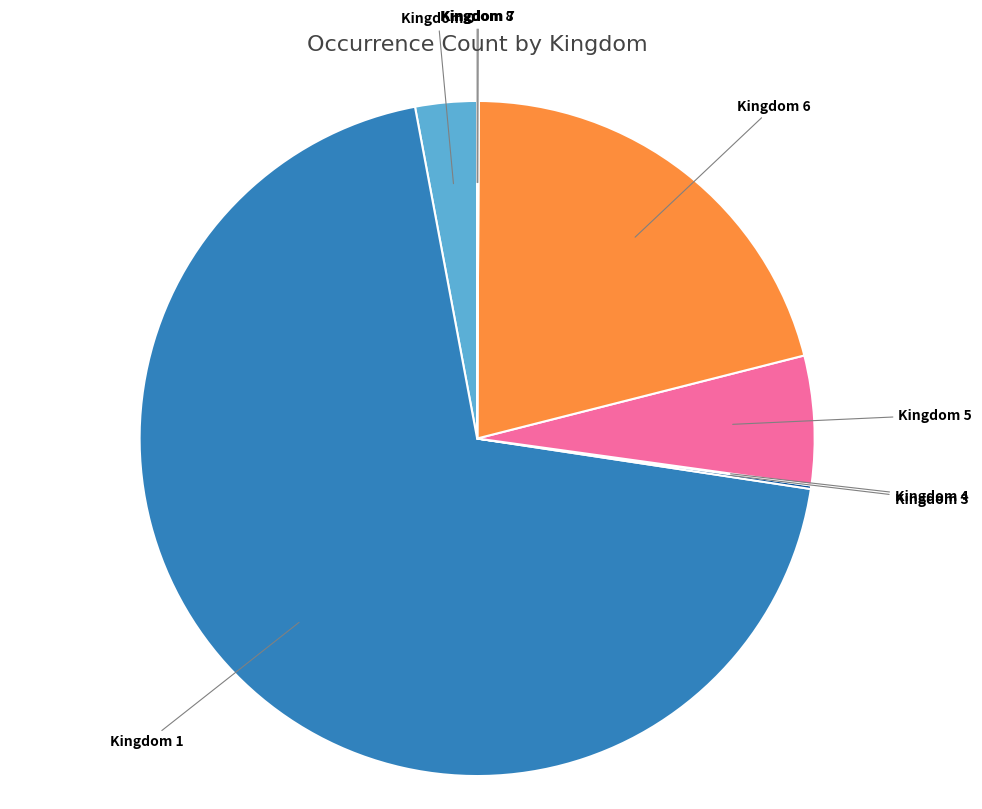

The Kingdom 0 slice represents 12% of the pie. True or false?

False